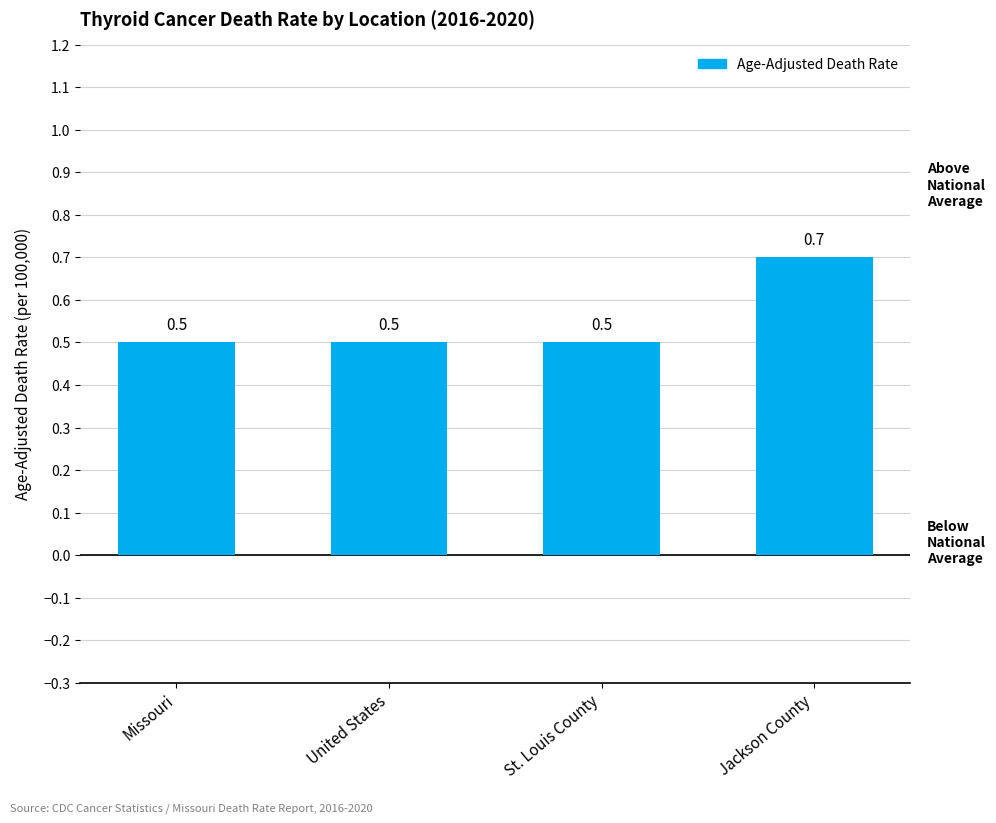

What is the greatest value displayed?

0.7